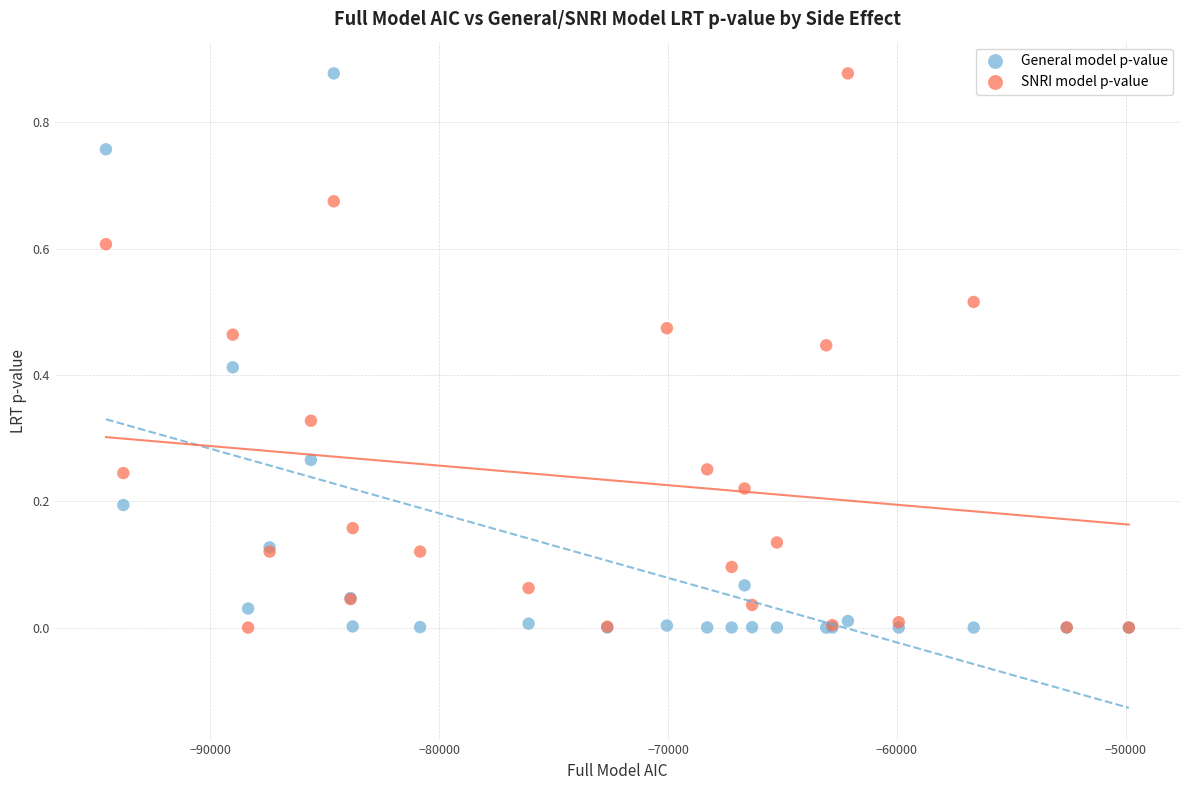

What is the X range (max minus min) for the scatter plot?

44695.4